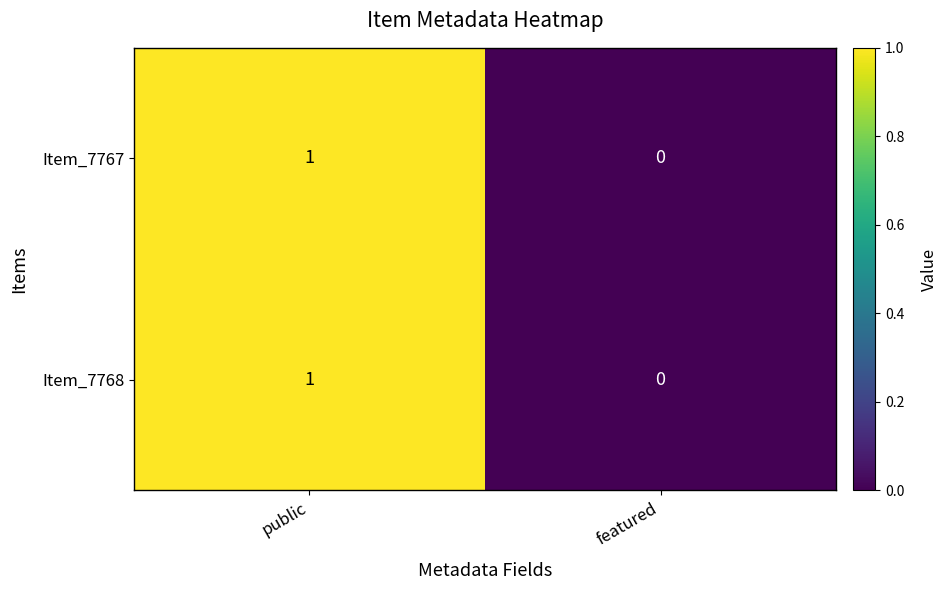

At which label does Item_7768 reach its minimum?

featured